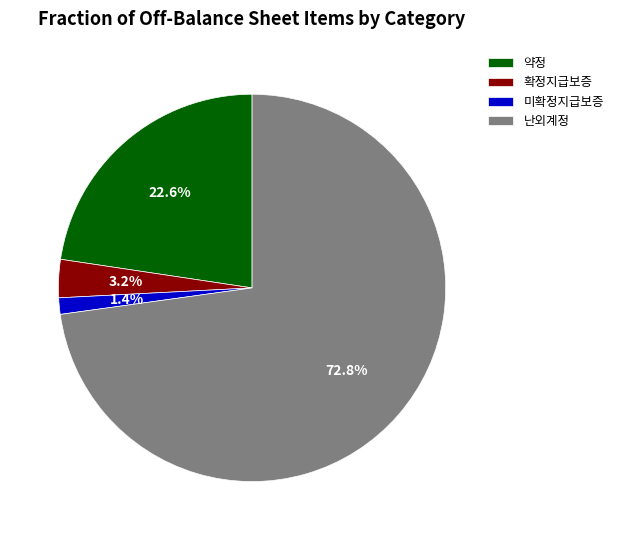

Does any single category account for the majority?

Yes